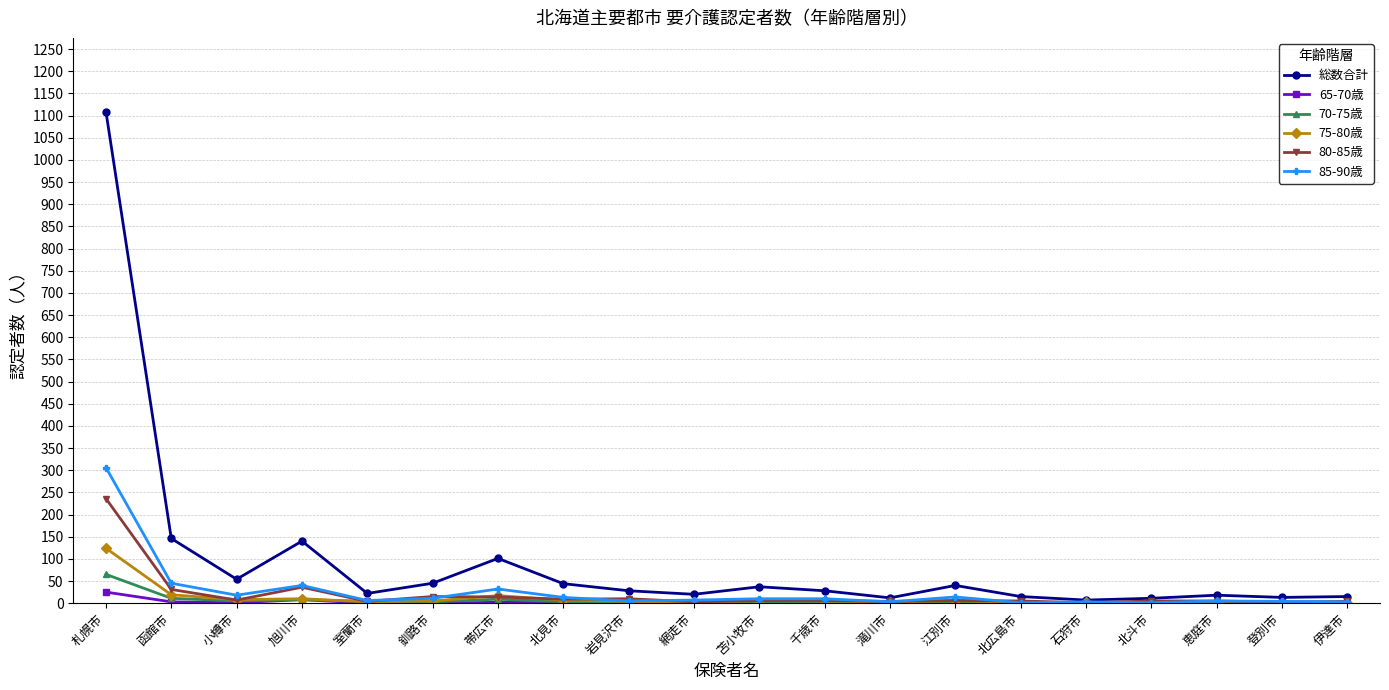

True or false: 85-90歳 has more than 0 points higher than both neighbors.

True